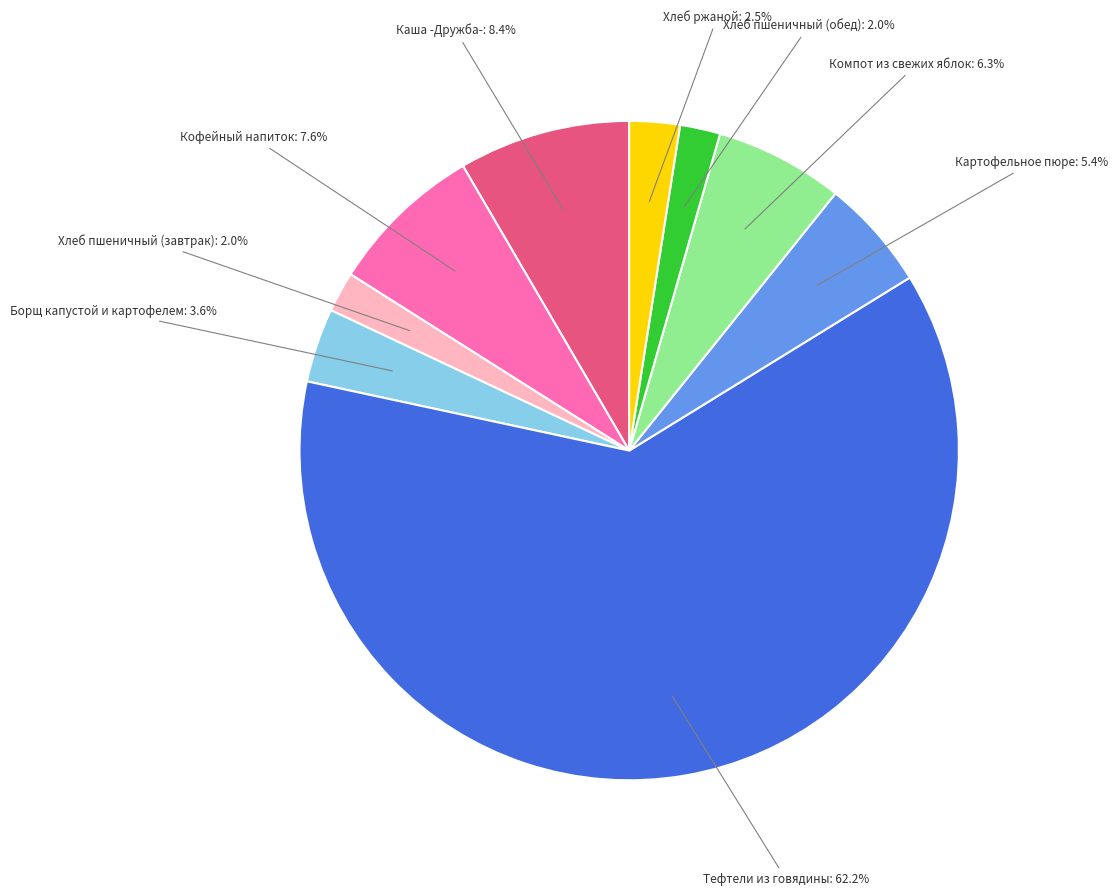

Is it true that Хлеб ржаной is 15% of the pie?

False